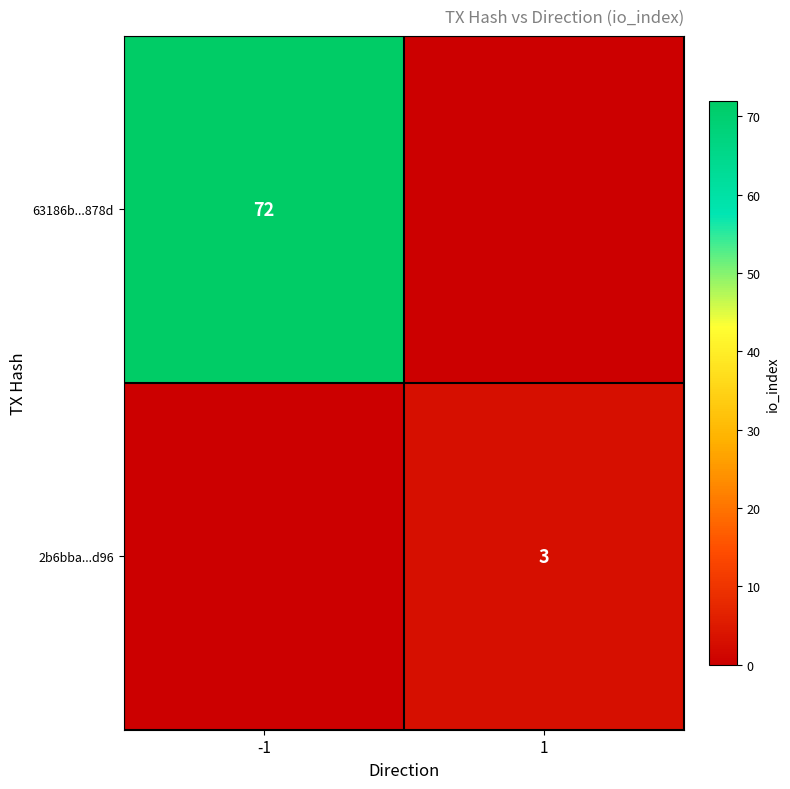

True or false: 2b6bba...d96 has a value of 3 at 1.

True